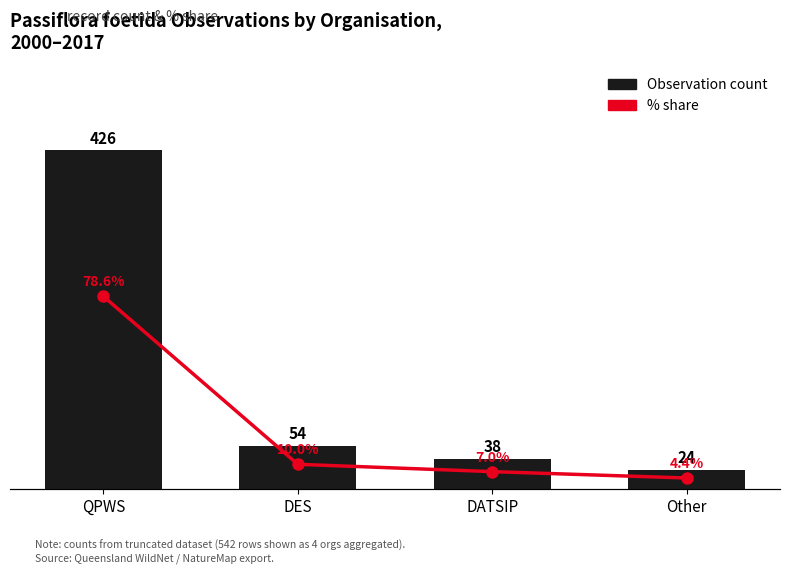

Which category has the highest value across all series?

QPWS